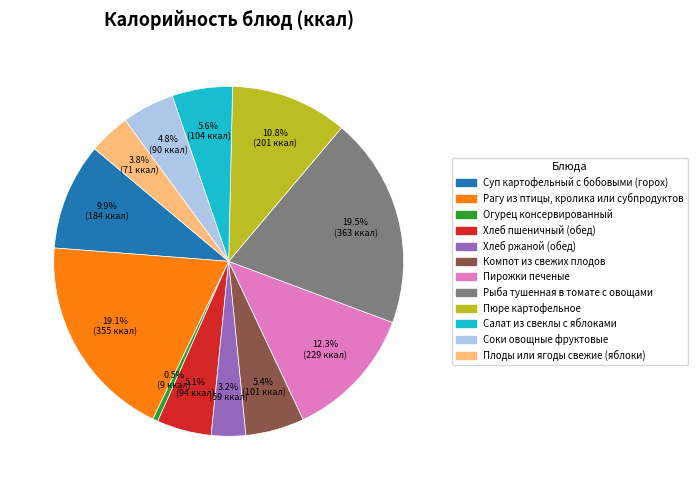

What is the ratio of the value at Компот из свежих плодов to the value at Рыба тушенная в томате с овощами?

0.3